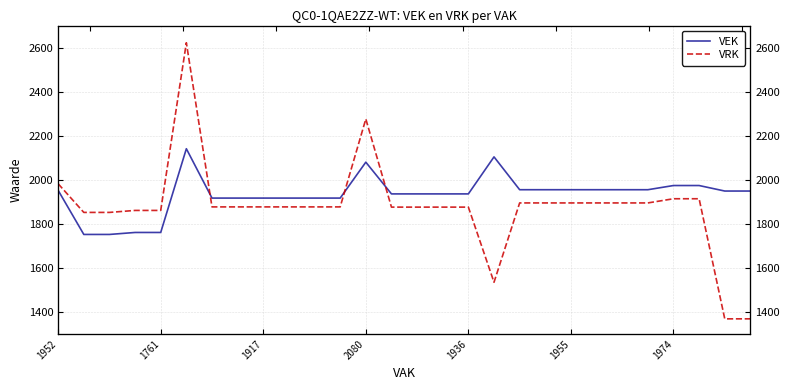

Is it true that VRK equals 690 at 2080?

False